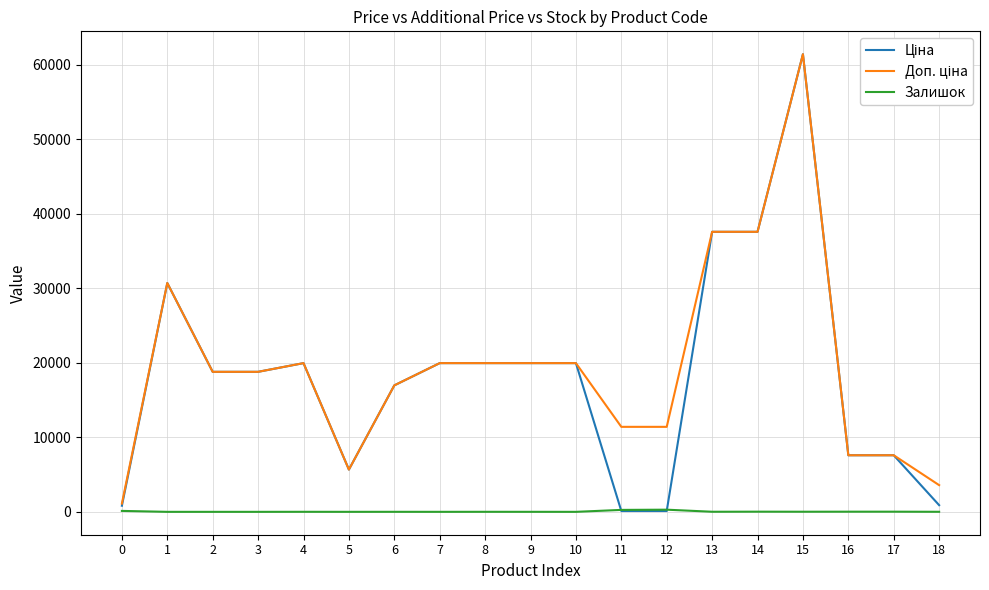

What is the total value across all series at 2?

37593.6